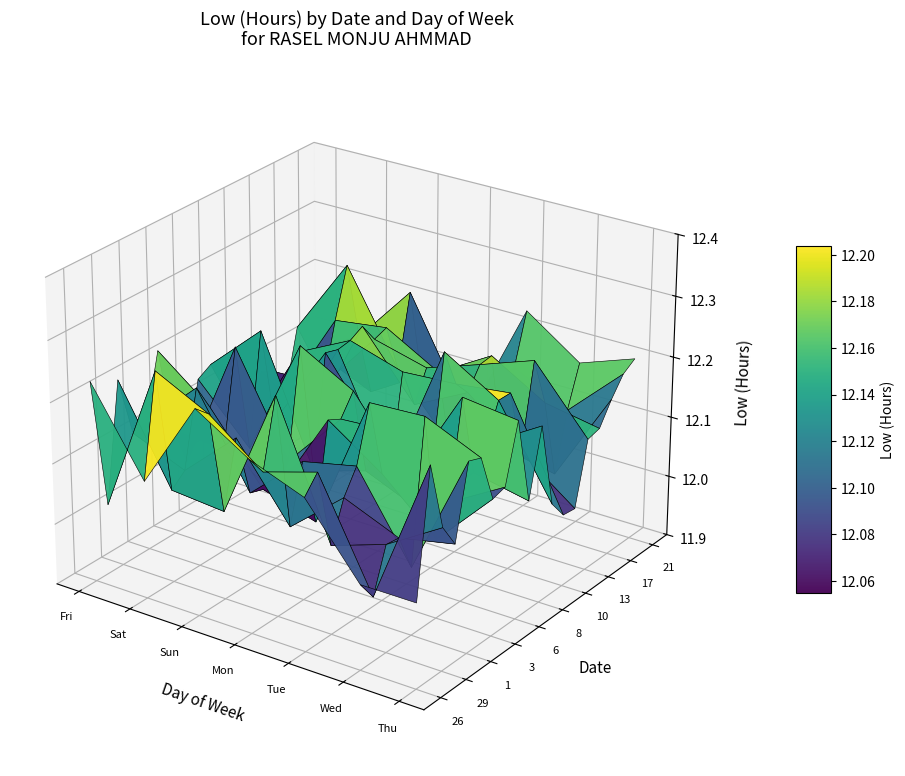

Reading right to left, extract all data points from this chart.

26: Wed=0.0	Tue=0.0	Mon=0.0	Sun=0.0	Sat=0.0	Fri=12.2
27: Wed=0.0	Tue=0.0	Mon=0.0	Sun=0.0	Sat=12.3	Fri=0.0
29: Wed=0.0	Tue=0.0	Mon=12.3	Sun=0.0	Sat=0.0	Fri=0.0
30: Wed=0.0	Tue=12.1	Mon=0.0	Sun=0.0	Sat=0.0	Fri=0.0
1: Wed=0.0	Tue=0.0	Mon=0.0	Sun=0.0	Sat=0.0	Fri=0.0
2: Wed=0.0	Tue=0.0	Mon=0.0	Sun=0.0	Sat=0.0	Fri=12.2
3: Wed=0.0	Tue=0.0	Mon=0.0	Sun=0.0	Sat=12.1	Fri=0.0
5: Wed=0.0	Tue=0.0	Mon=12.2	Sun=0.0	Sat=0.0	Fri=0.0
6: Wed=0.0	Tue=12.1	Mon=0.0	Sun=0.0	Sat=0.0	Fri=0.0
7: Wed=12.1	Tue=0.0	Mon=0.0	Sun=0.0	Sat=0.0	Fri=0.0
8: Wed=0.0	Tue=0.0	Mon=0.0	Sun=0.0	Sat=0.0	Fri=0.0
9: Wed=0.0	Tue=0.0	Mon=0.0	Sun=0.0	Sat=0.0	Fri=12.1
10: Wed=0.0	Tue=0.0	Mon=0.0	Sun=0.0	Sat=12.2	Fri=0.0
12: Wed=0.0	Tue=0.0	Mon=12.1	Sun=0.0	Sat=0.0	Fri=0.0
13: Wed=0.0	Tue=12.2	Mon=0.0	Sun=0.0	Sat=0.0	Fri=0.0
14: Wed=12.1	Tue=0.0	Mon=0.0	Sun=0.0	Sat=0.0	Fri=0.0
17: Wed=0.0	Tue=0.0	Mon=0.0	Sun=0.0	Sat=12.3	Fri=0.0
20: Wed=0.0	Tue=12.2	Mon=0.0	Sun=0.0	Sat=0.0	Fri=0.0
21: Wed=12.2	Tue=0.0	Mon=0.0	Sun=0.0	Sat=0.0	Fri=0.0